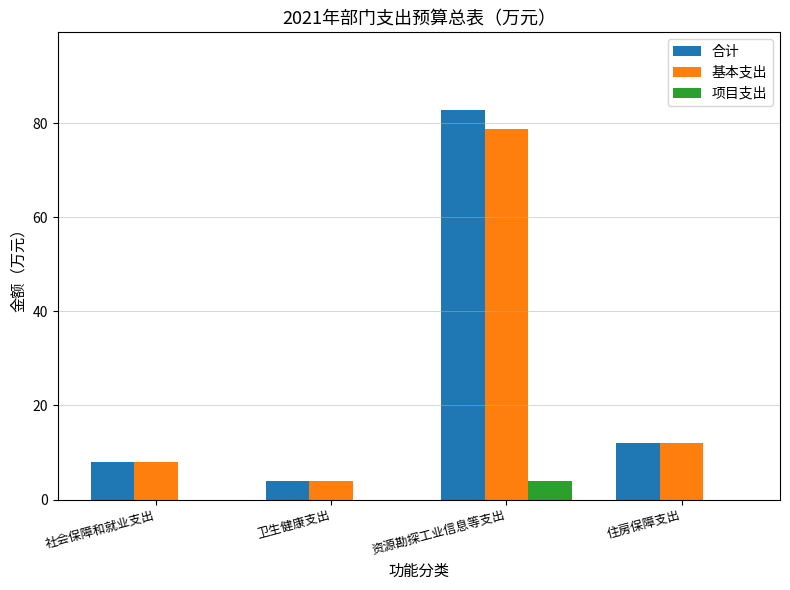

Count the number of data series in this chart.

3